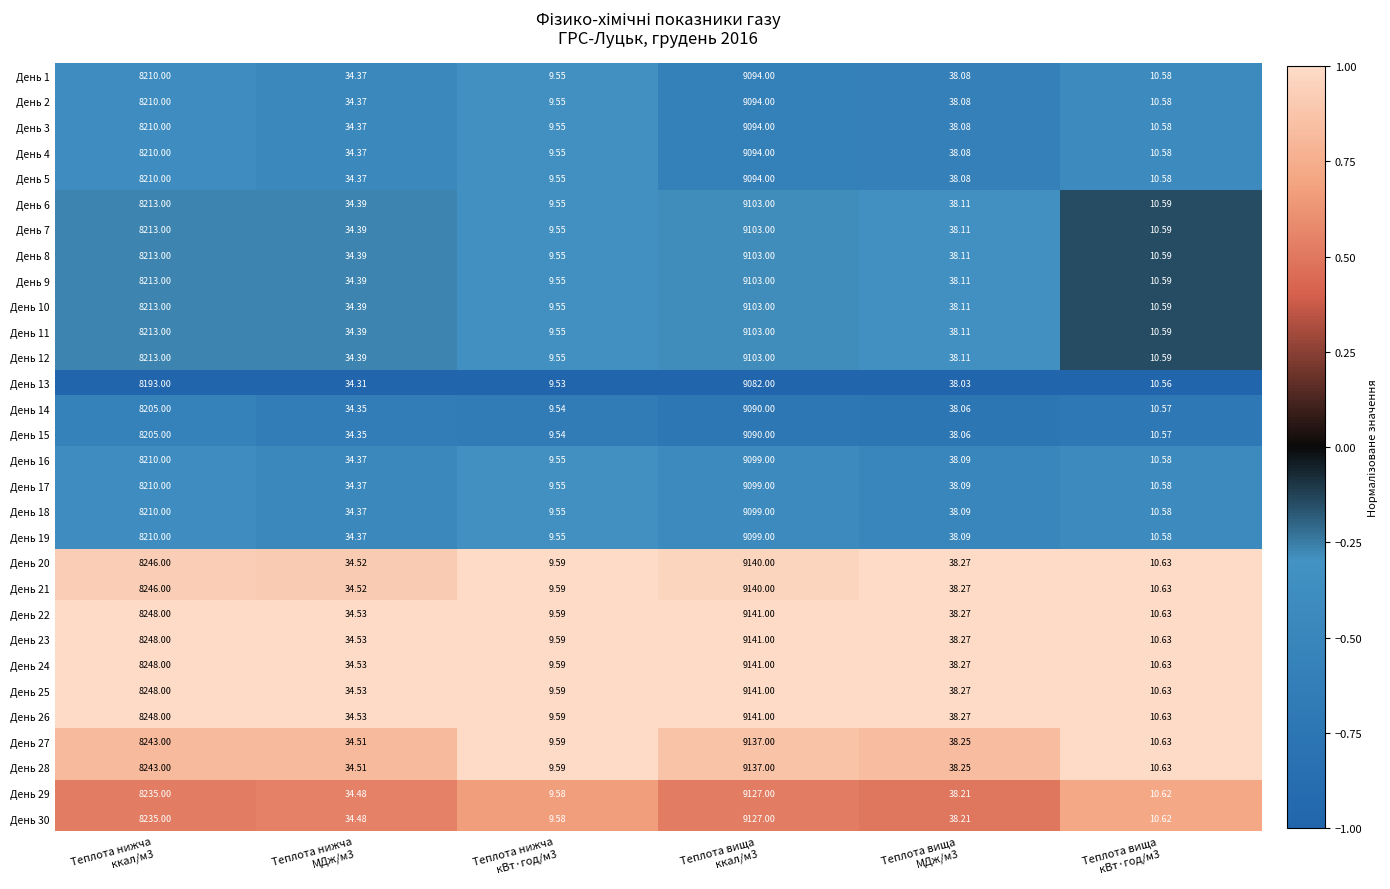

Which has a higher value, Теплота нижча
ккал/м3 or Теплота нижча
МДж/м3?

Теплота нижча
ккал/м3